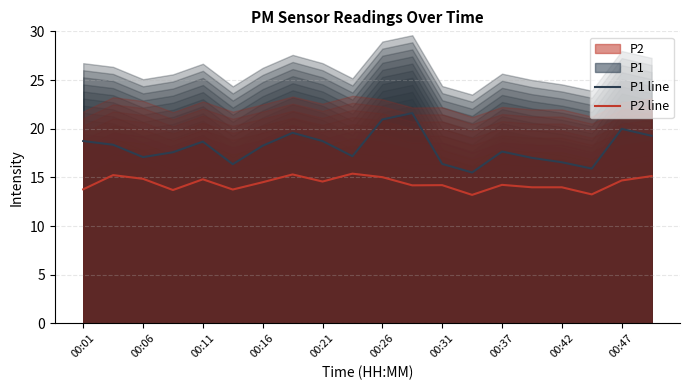

True or false: P2 line and P1 line intersect in this chart.

False